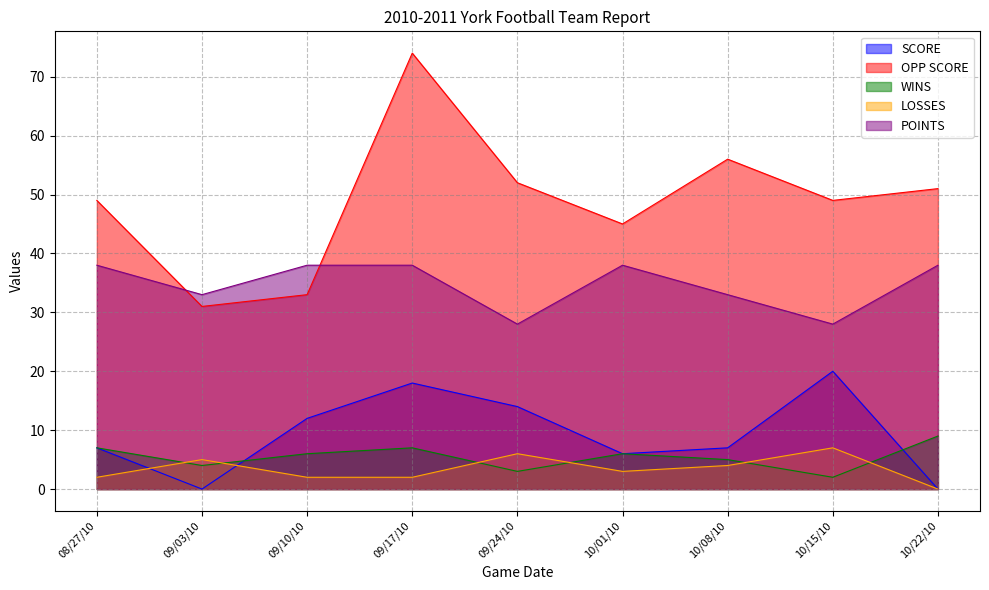

Which series changed the most between 08/27/10 and 10/15/10?

SCORE